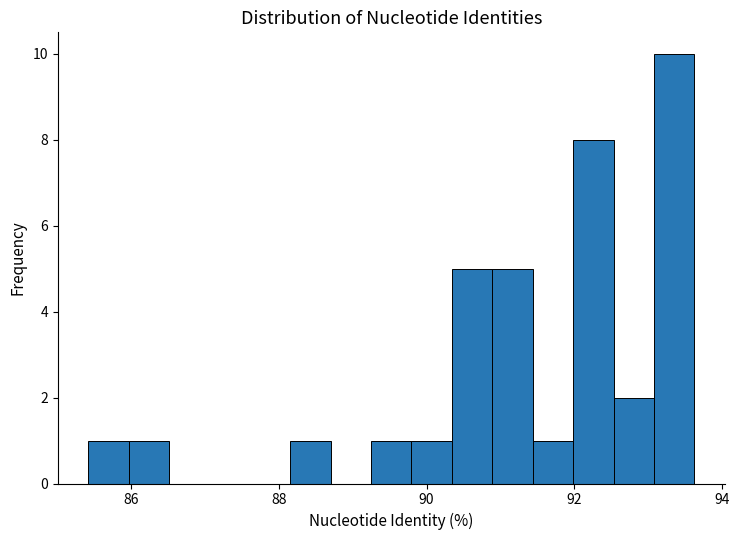

Around what value on the x-axis is the tallest bar? Give the approximate position of its centre, as read against the axis.

93.4